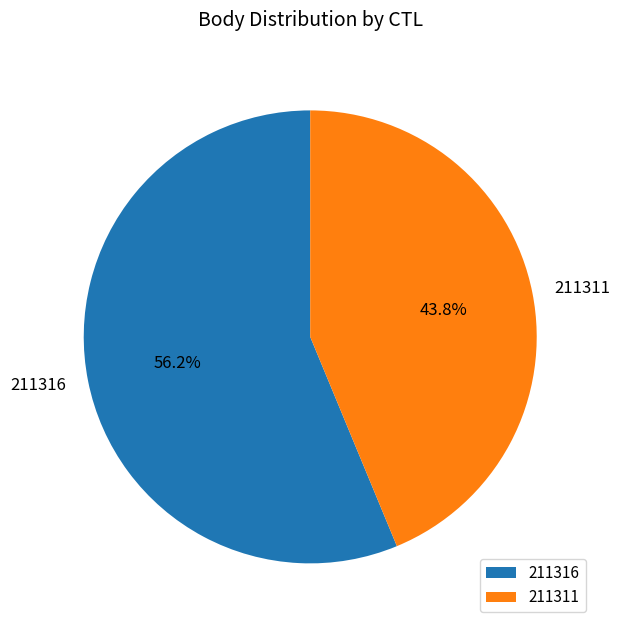

What percentage is the 211316 slice, to the nearest percent?

56%